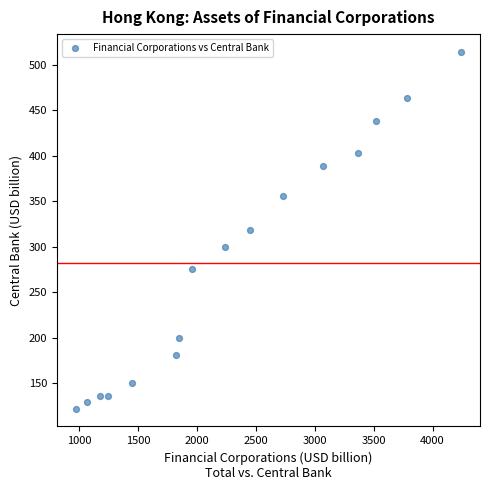

What is the range of Y values (max minus min)?

391.6